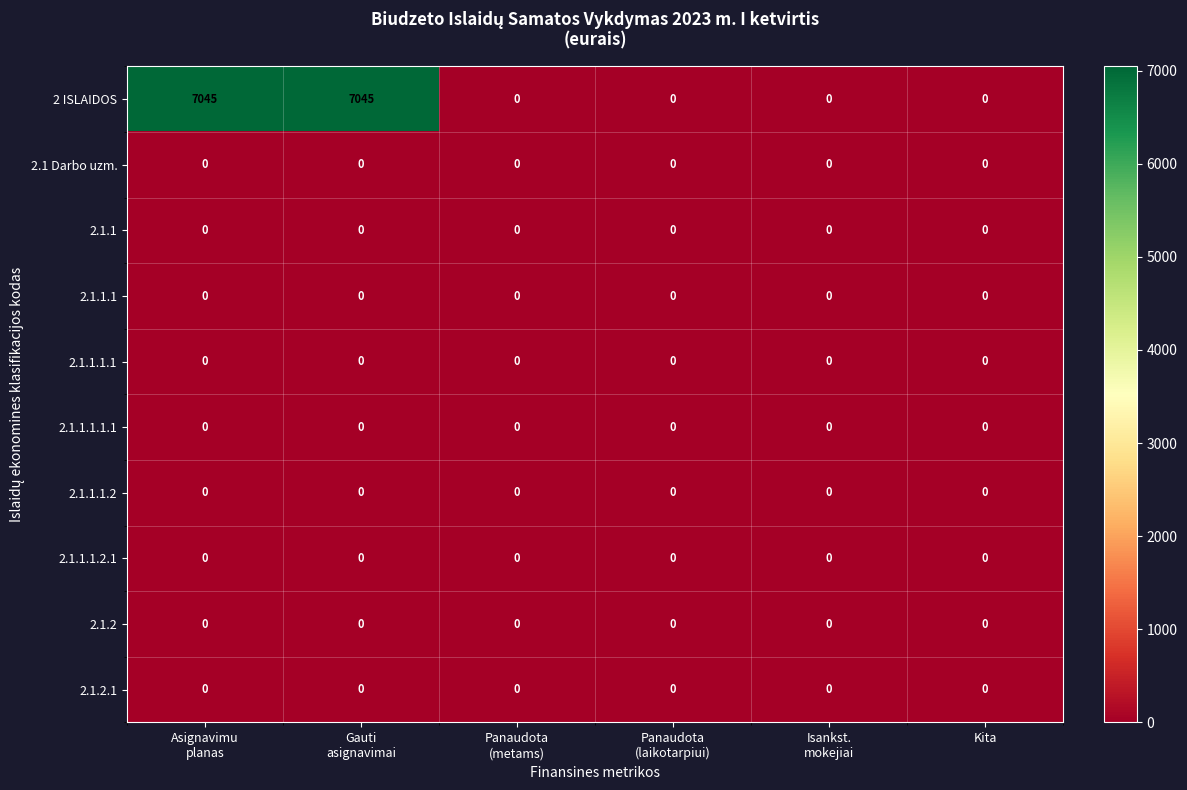

Which series has the largest total across all categories?

2 ISLAIDOS